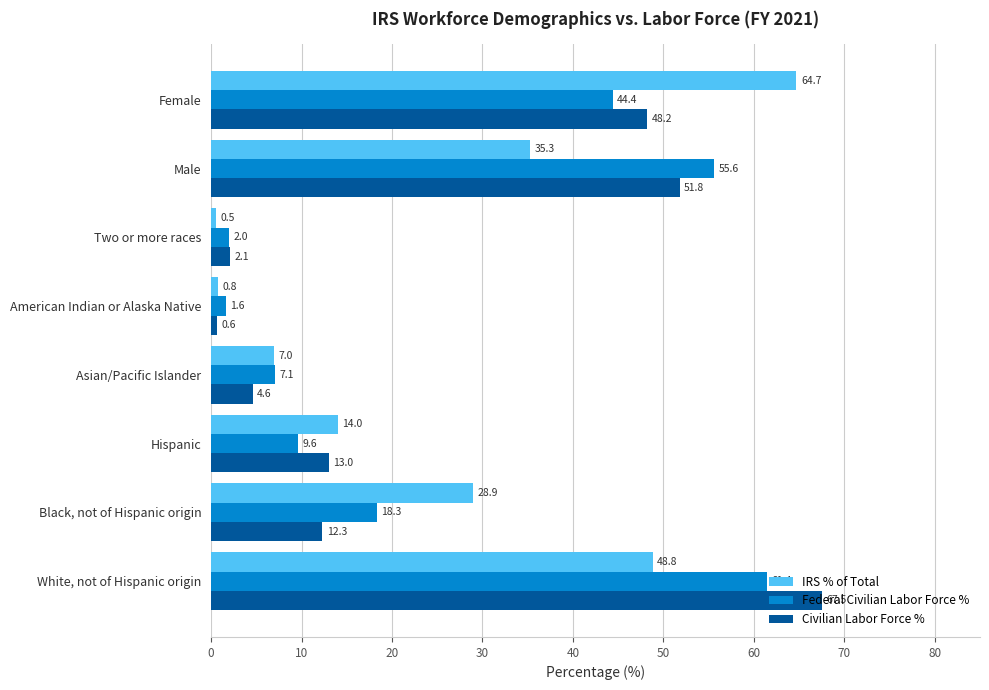

What is the sum of all Federal Civilian Labor Force % values?

200.0